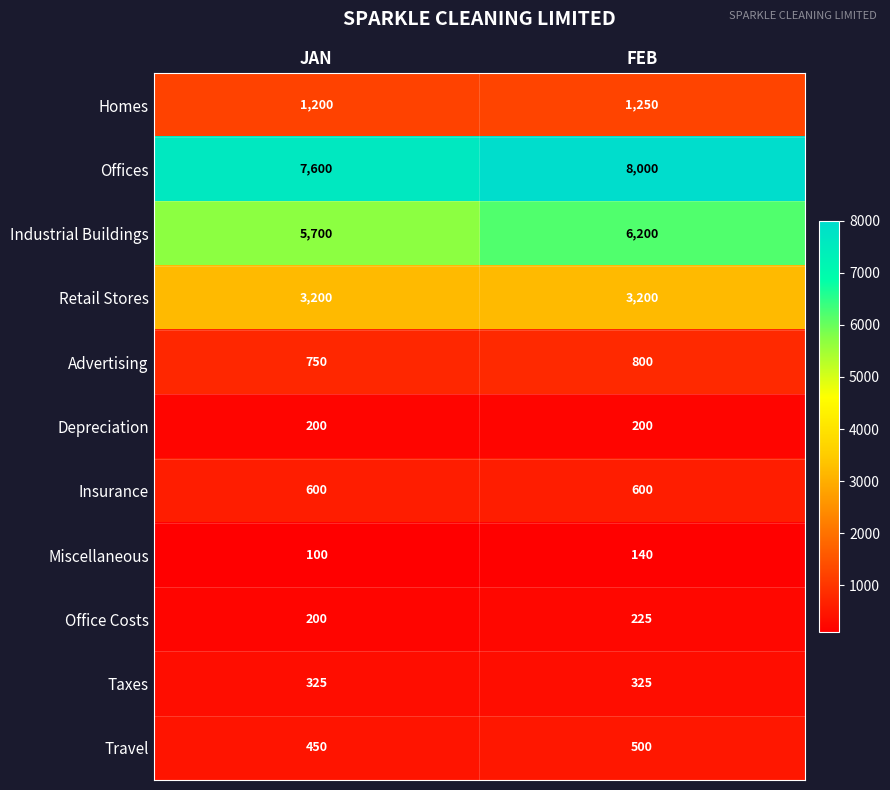

Reading right to left, what are all the values shown in this chart?

Homes: FEB=1250	JAN=1200
Offices: FEB=8000	JAN=7600
Industrial Buildings: FEB=6200	JAN=5700
Retail Stores: FEB=3200	JAN=3200
Advertising: FEB=800	JAN=750
Depreciation: FEB=200	JAN=200
Insurance: FEB=600	JAN=600
Miscellaneous: FEB=140	JAN=100
Office Costs: FEB=225	JAN=200
Taxes: FEB=325	JAN=325
Travel: FEB=500	JAN=450